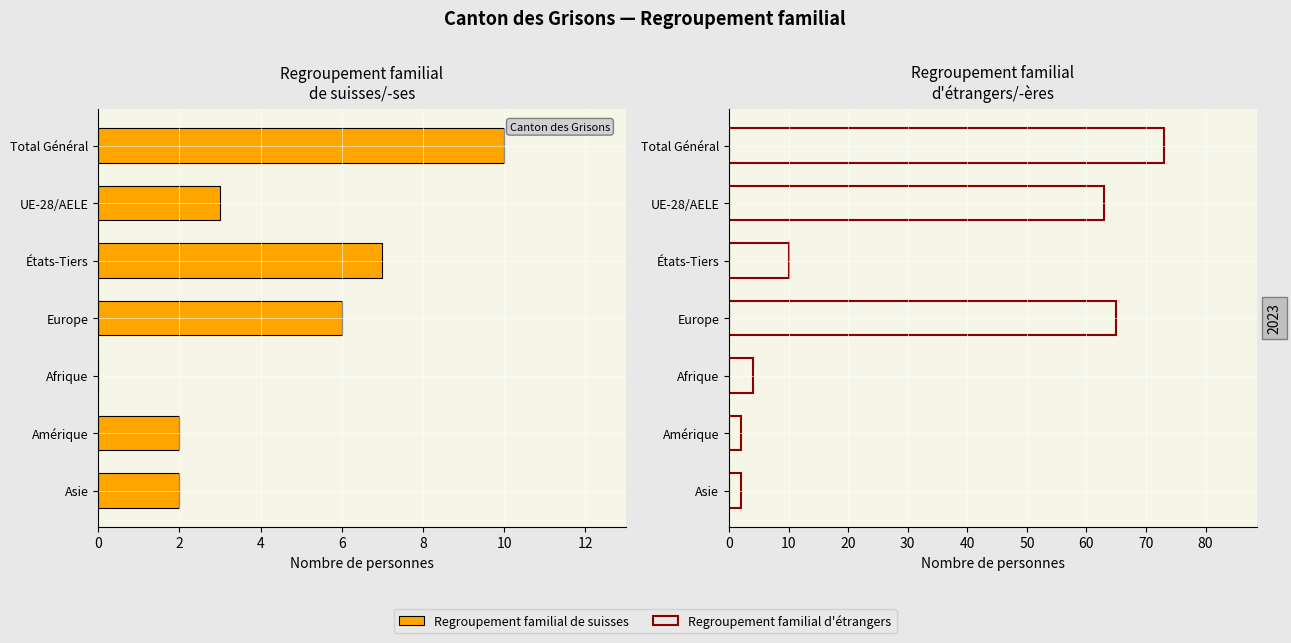

Is it true that Regroupement familial de suisses equals 3 at UE-28/AELE?

True